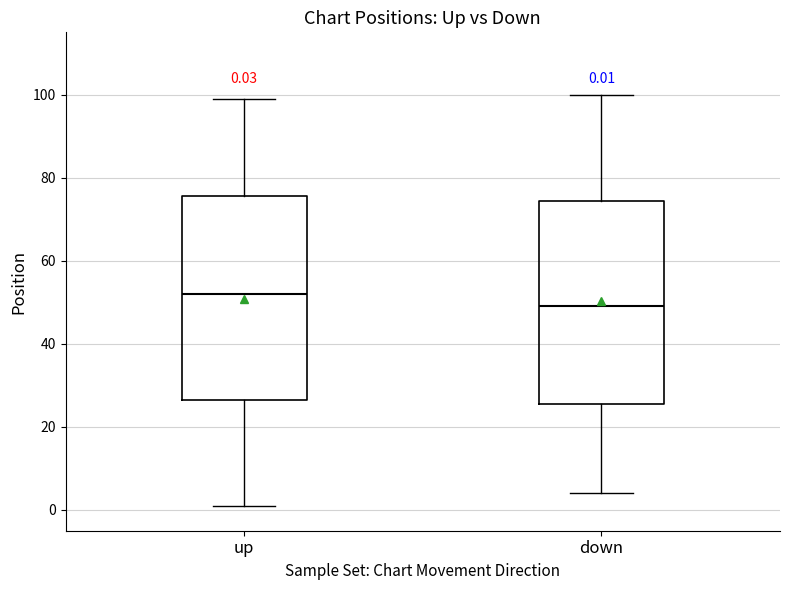

Which box has the highest median line?

up